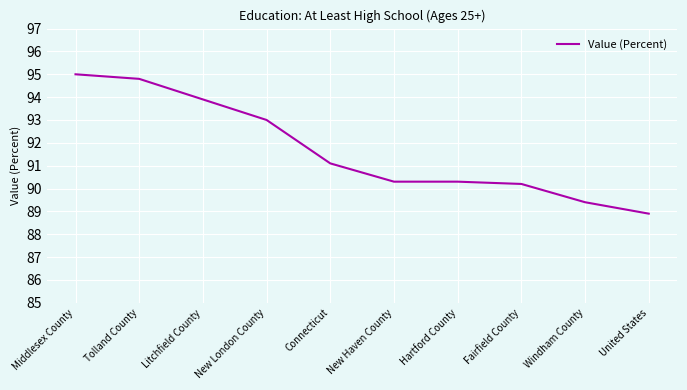

Does the chart have visible grid lines?

Yes